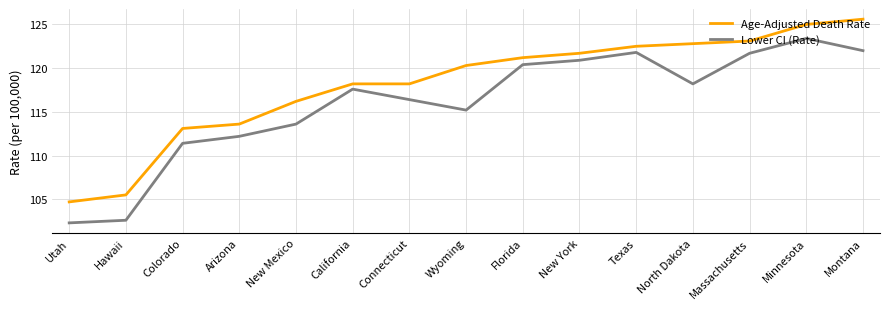

Which series changed the most between Arizona and Wyoming?

Age-Adjusted Death Rate